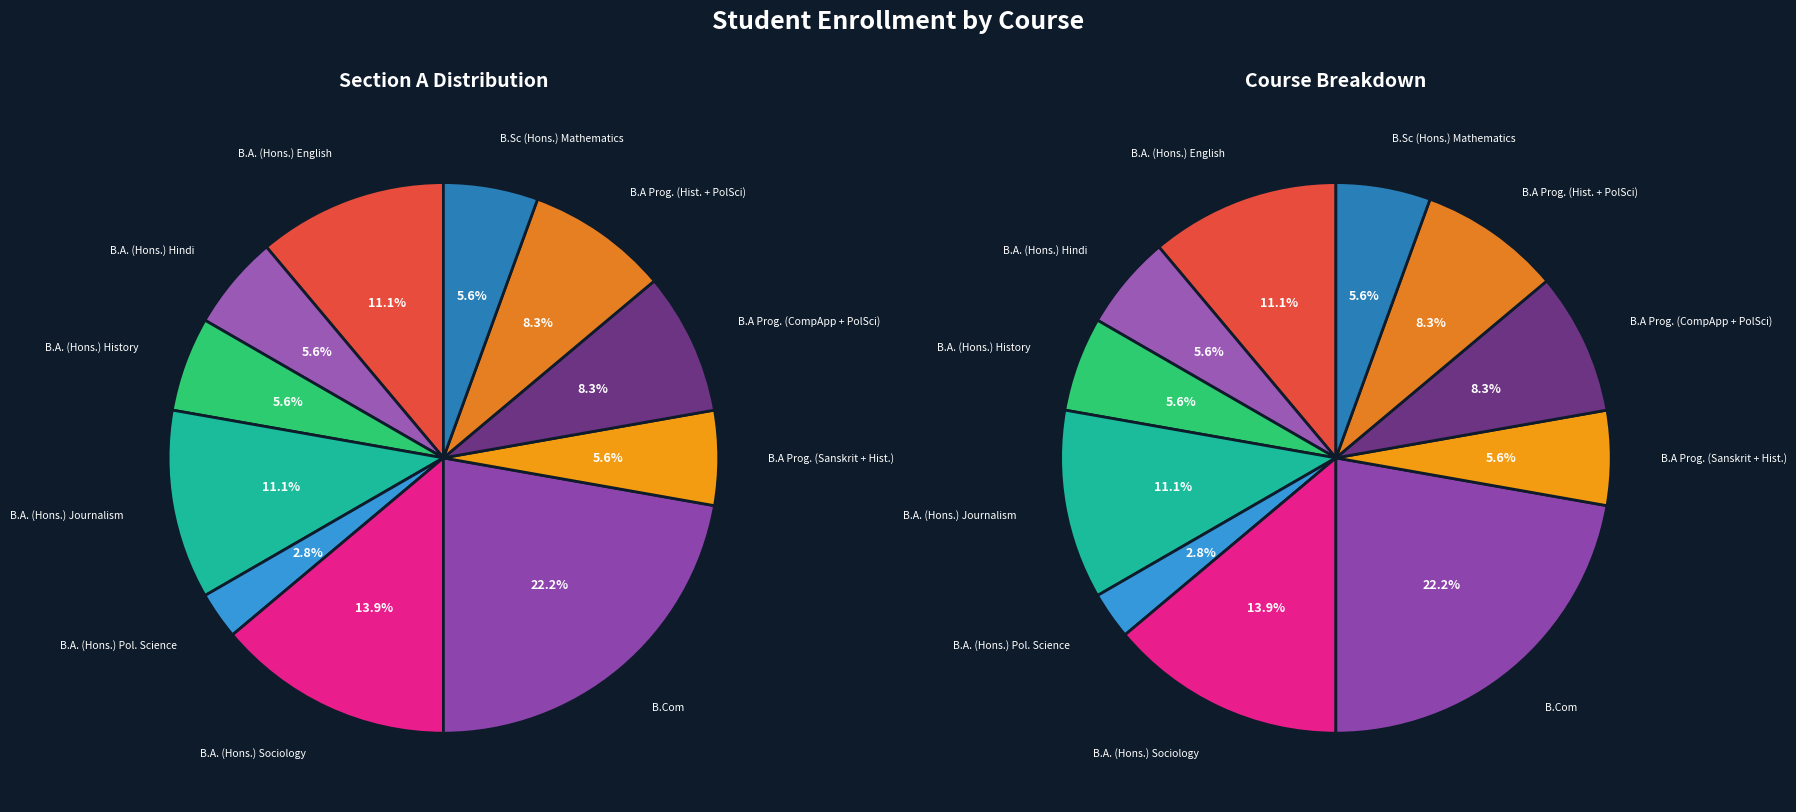

Which category has the smallest portion of the pie?

B.A. (Hons.) Political Science